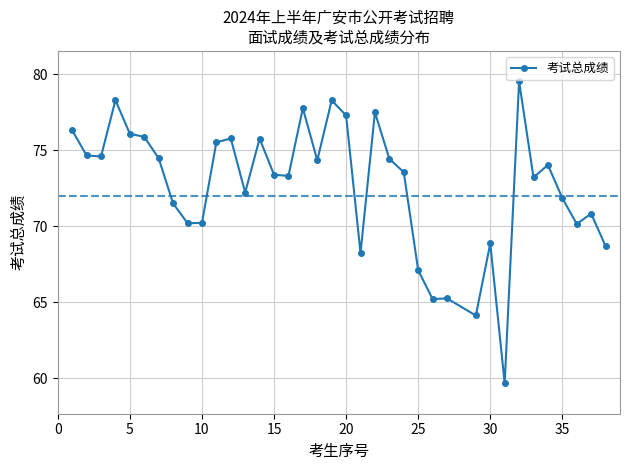

What is the difference between the maximum and minimum values?

19.9